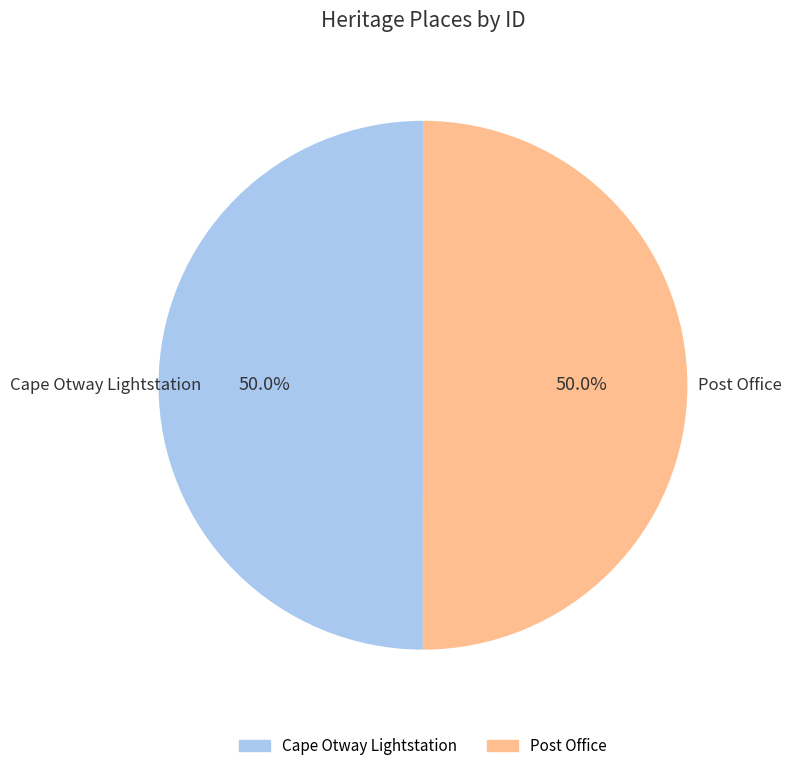

What is the ratio of the value at Cape Otway Lightstation to the value at Post Office?

1.0